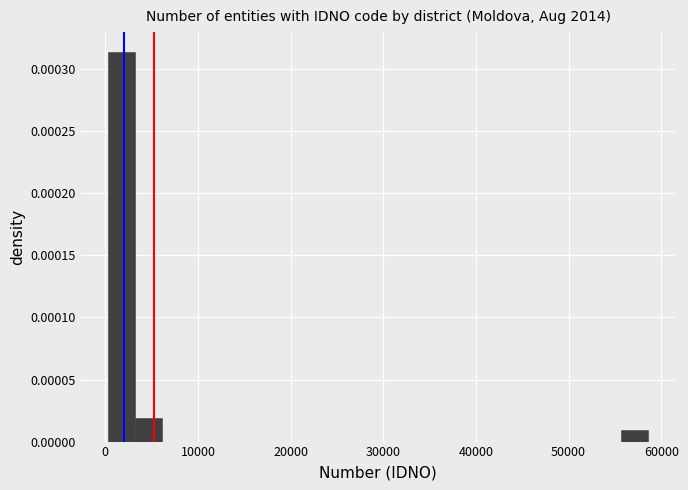

Around what value on the x-axis is the tallest bar? Give the approximate position of its centre, as read against the axis.

2000